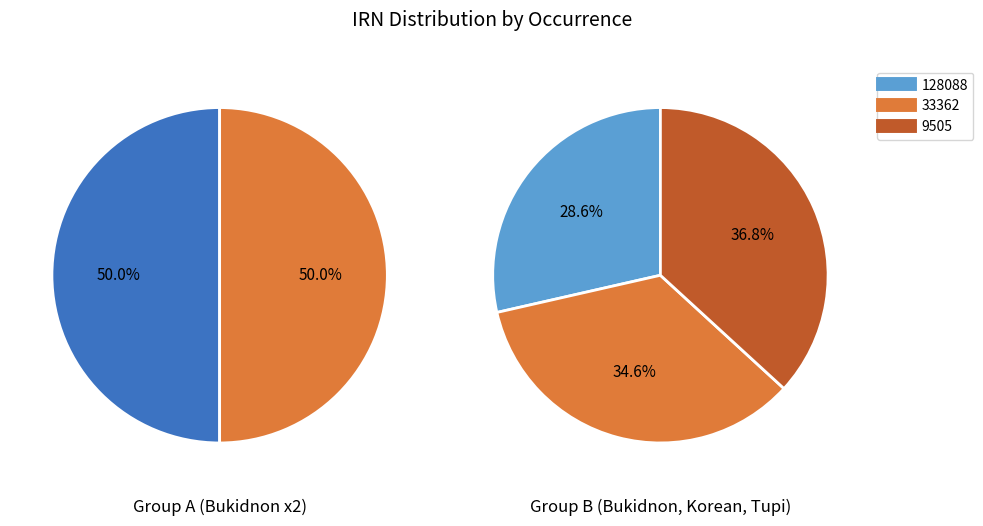

How many segments does this pie chart have?

5